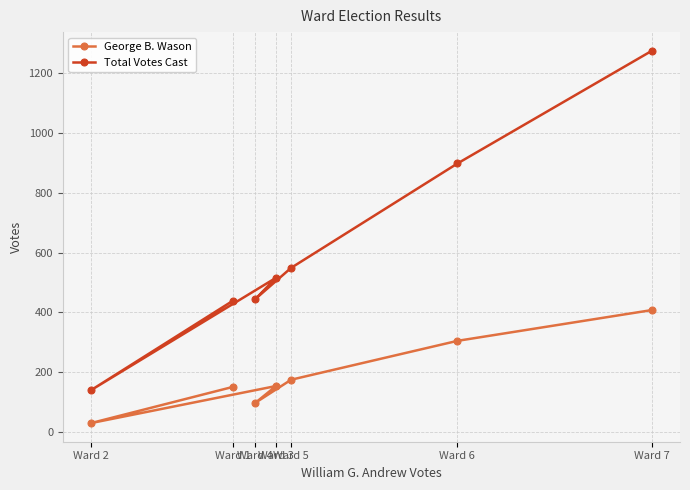

What are all the series names shown in the legend?

George B. Wason, Total Votes Cast